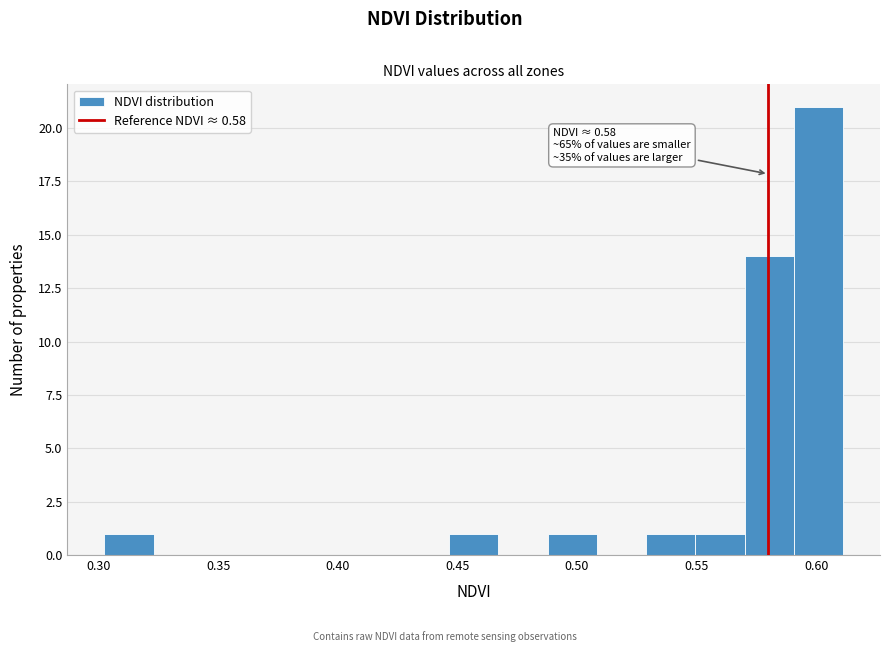

Which range on the x-axis has the tallest bar?

0.590 to 0.610